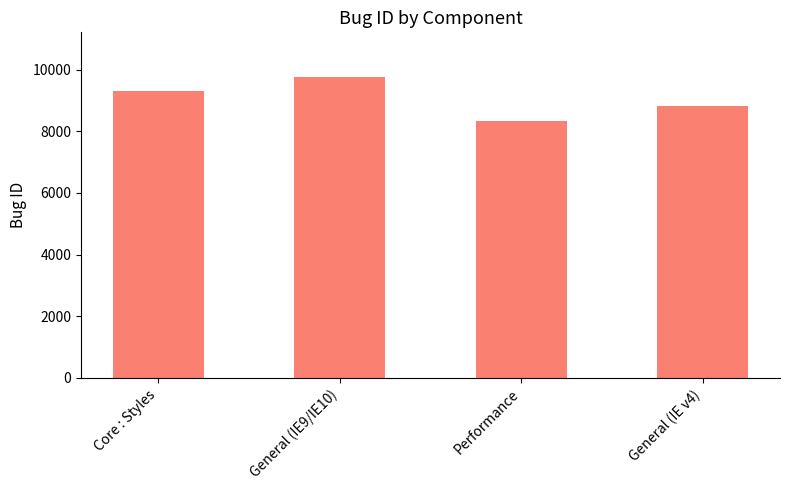

Is it true that the value at Core : Styles is 9295?

True